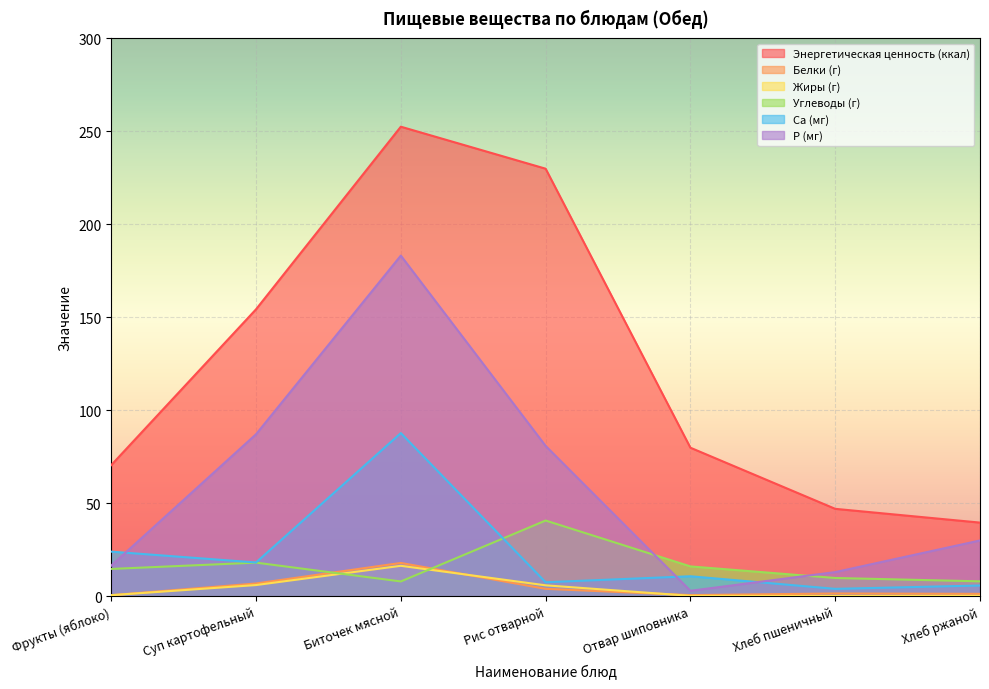

The value of Энергетическая ценность (ккал) at Суп картофельный is 154.2. True or false?

True